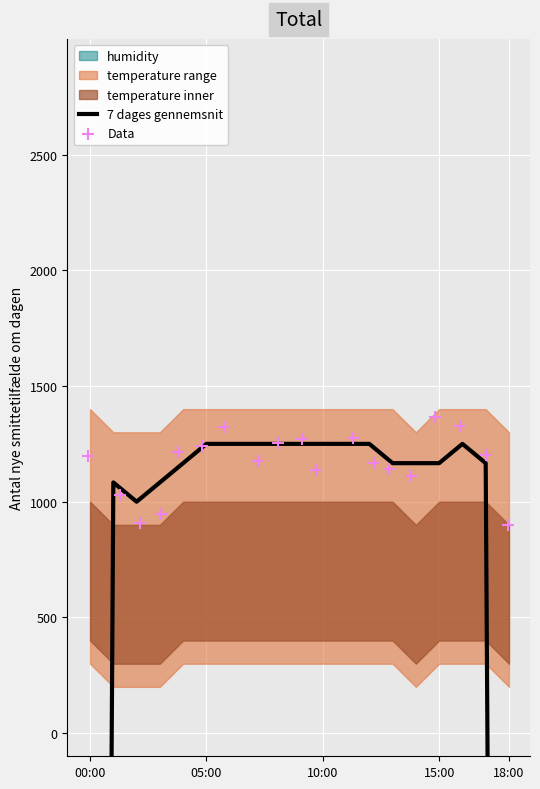

Which series has the largest Y range (max minus min)?

7 dages gennemsnit